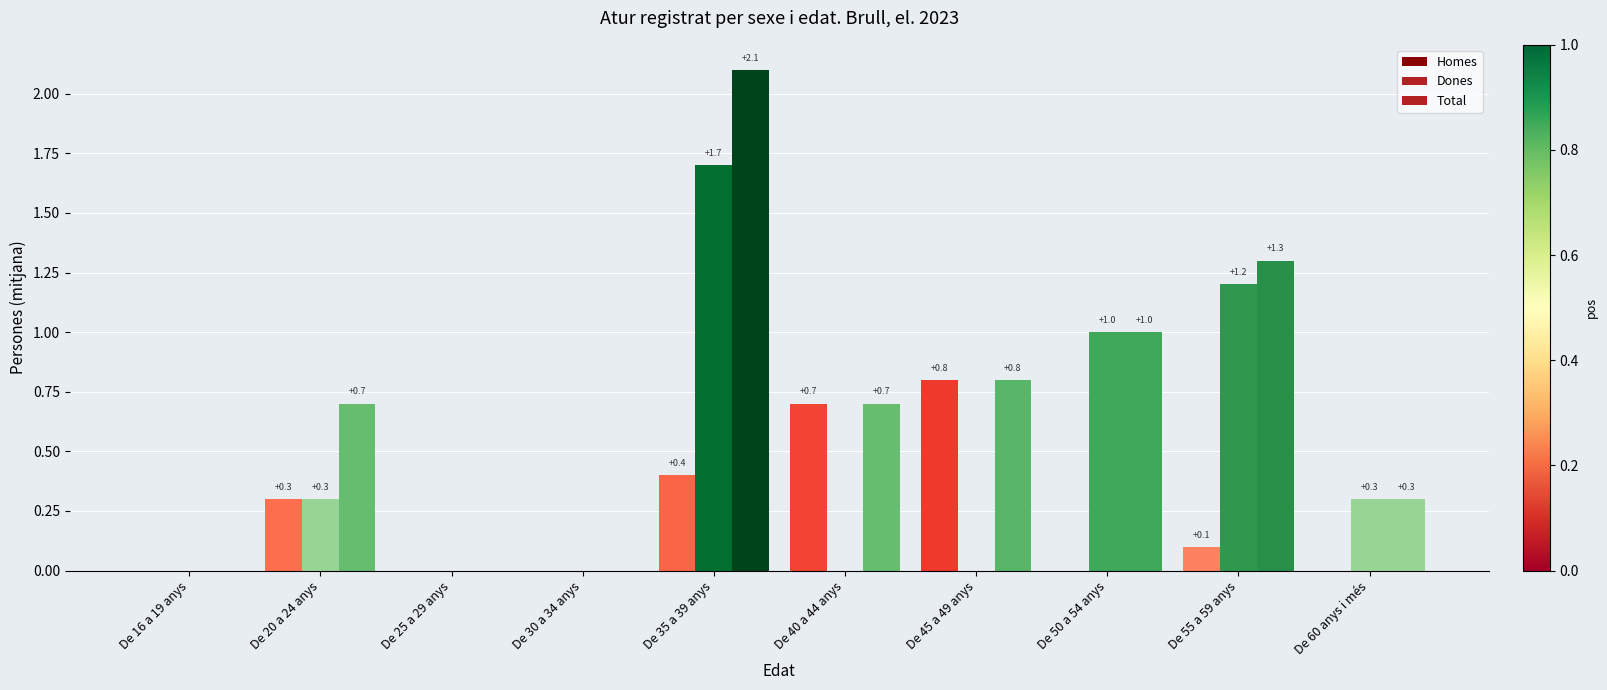

Reading left to right, list all the values displayed in this chart.

Homes: 0.0	0.3	0.0	0.0	0.4	0.7	0.8	0.0	0.1	0.0
Dones: 0.0	0.3	0.0	0.0	1.7	0.0	0.0	1.0	1.2	0.3
Total: 0.0	0.7	0.0	0.0	2.1	0.7	0.8	1.0	1.3	0.3